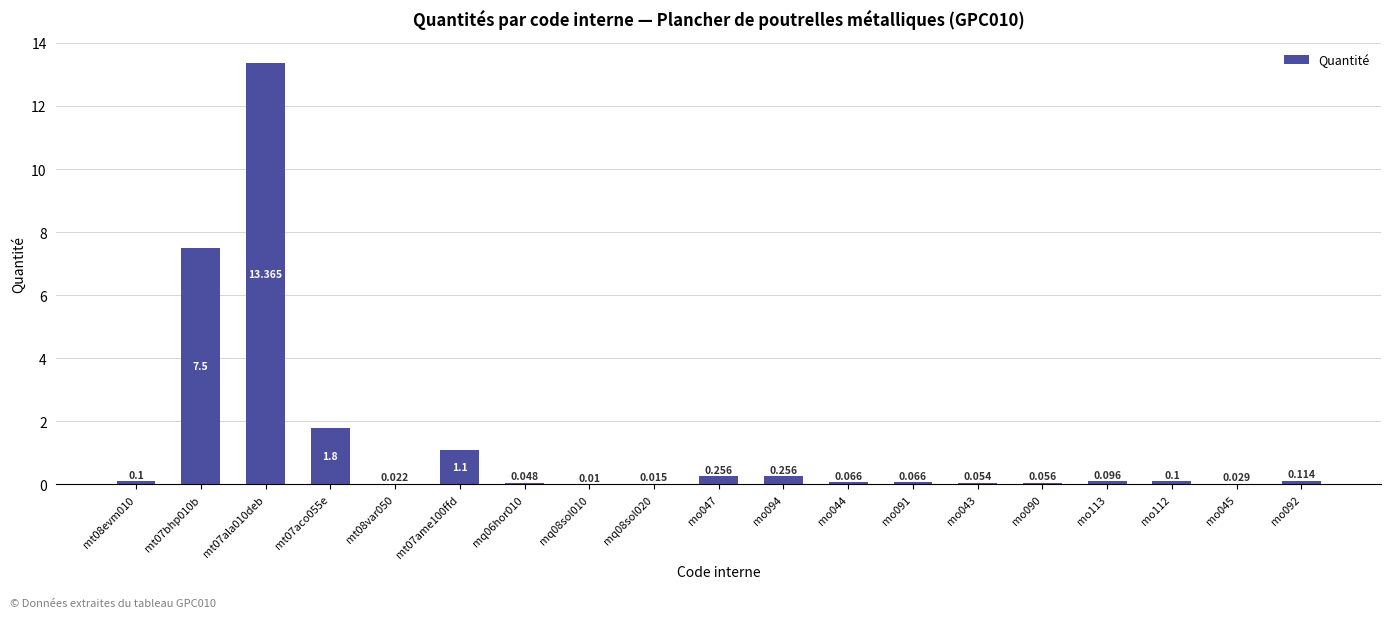

How many data points does each series have?

19